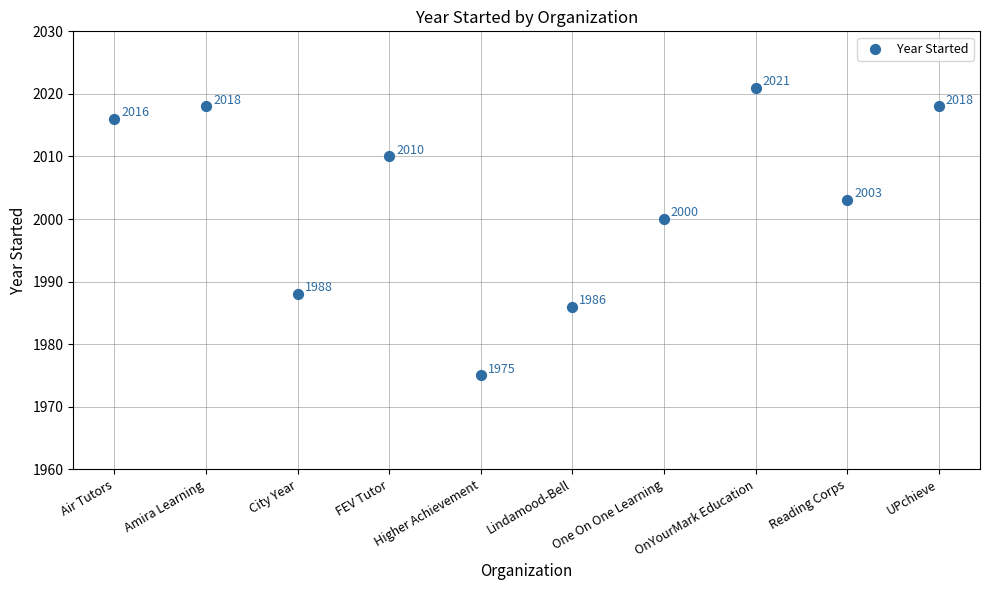

What is the range of Y values (max minus min)?

46